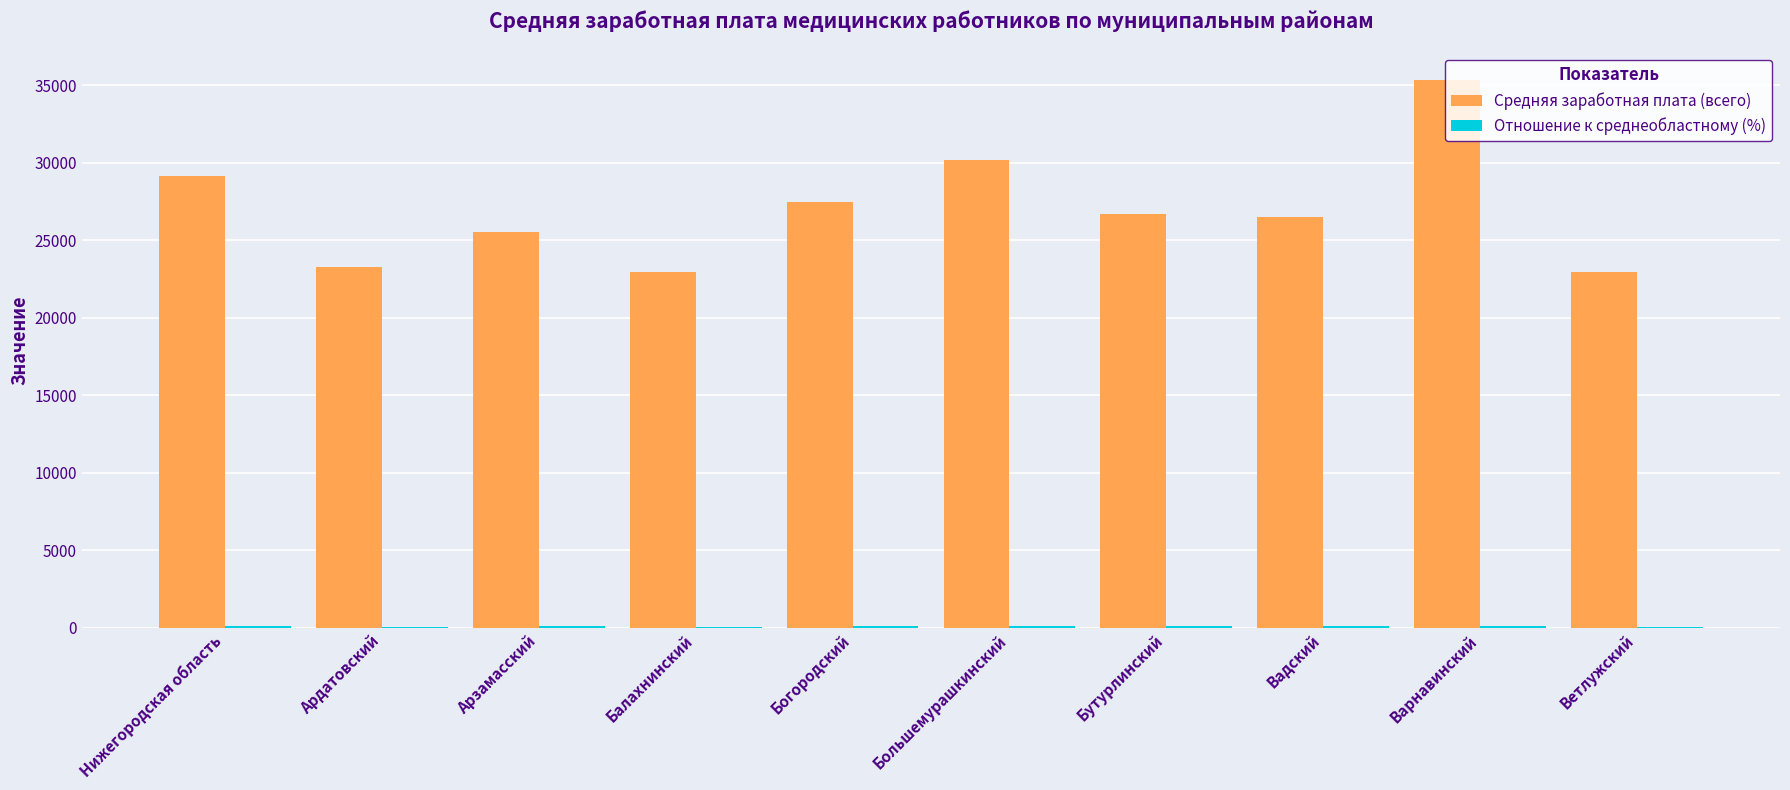

Which series has the largest range (max minus min)?

Средняя заработная плата (всего)